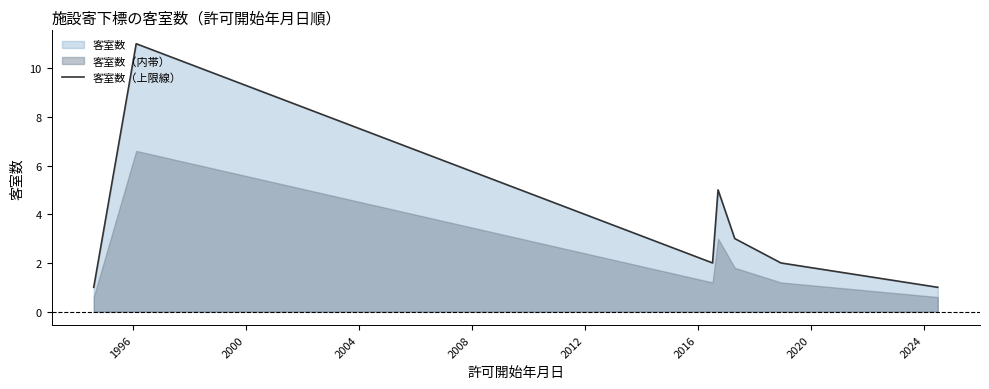

The chart shows a value of 5 at 2008. True or false?

False